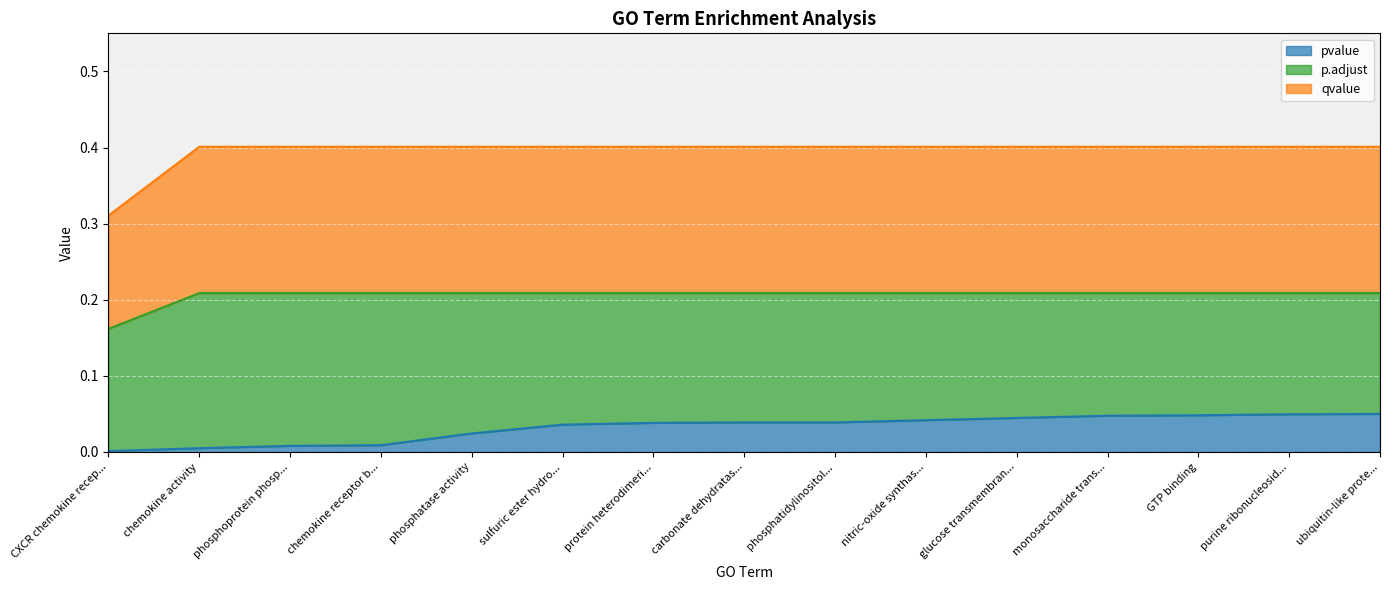

Does the chart display data point markers on the line(s)?

No